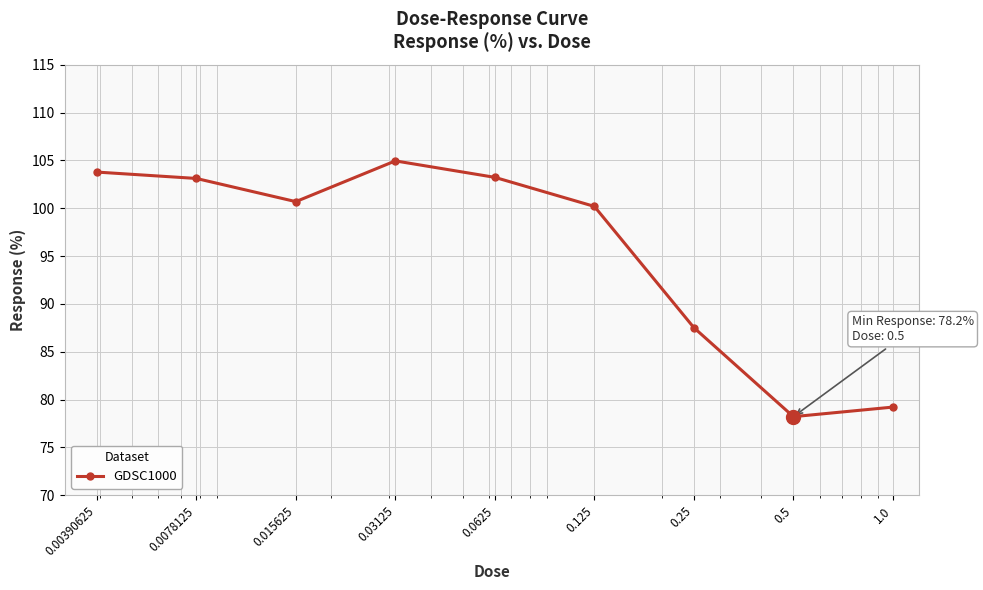

What is the difference between the maximum and minimum values?

26.7